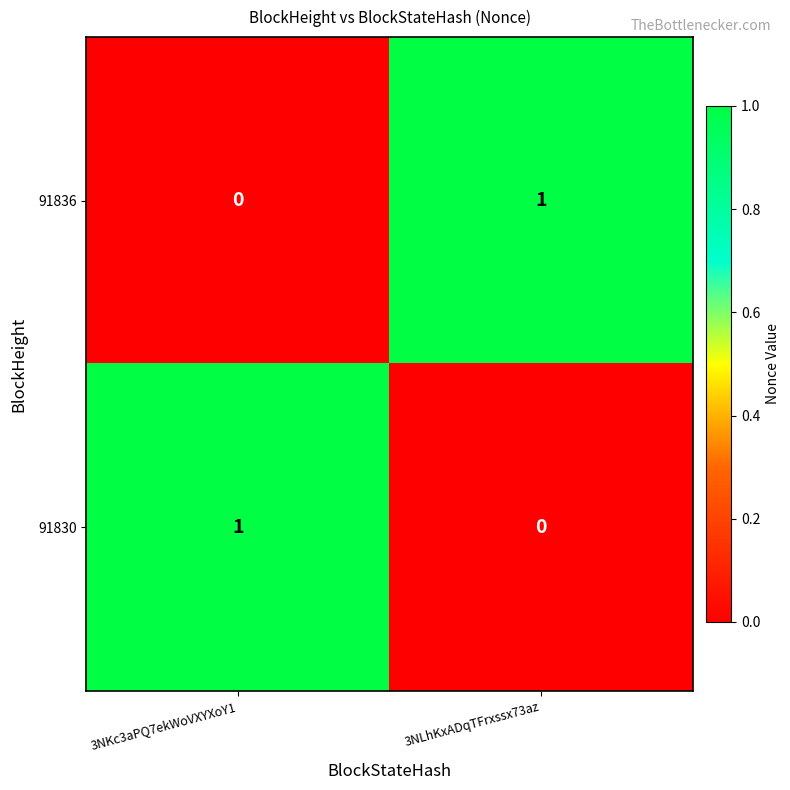

At 3NLhKxADqTFrxssx73az, list the series in order from largest to smallest.

91836, 91830